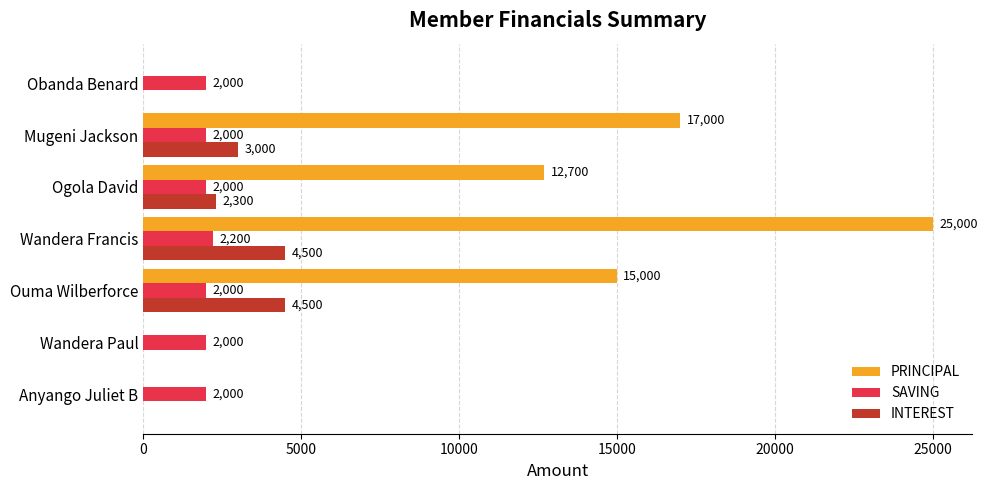

Between Wandera Paul and Wandera Francis, which series saw the biggest shift?

PRINCIPAL